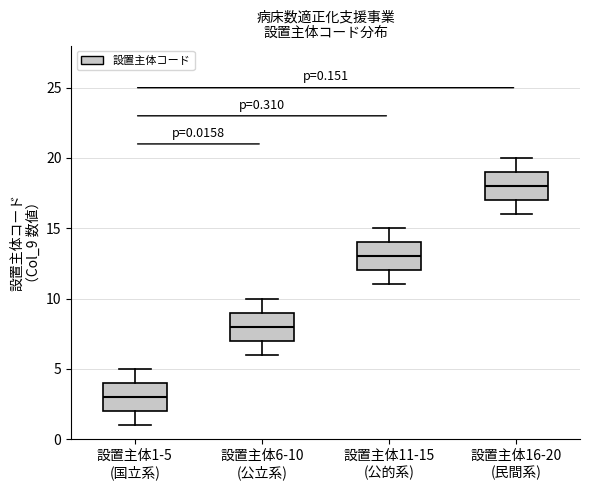

Which box has the highest median line?

設置主体16-20 (民間系)